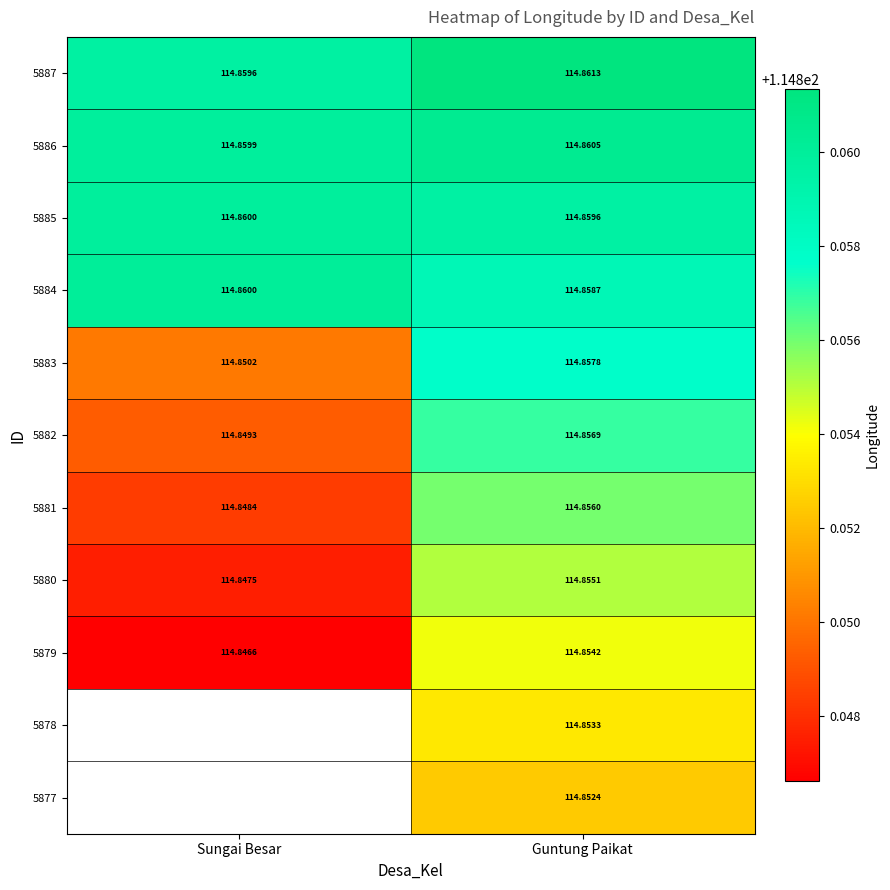

Count the 5885 values in the range 114 to 115.

2